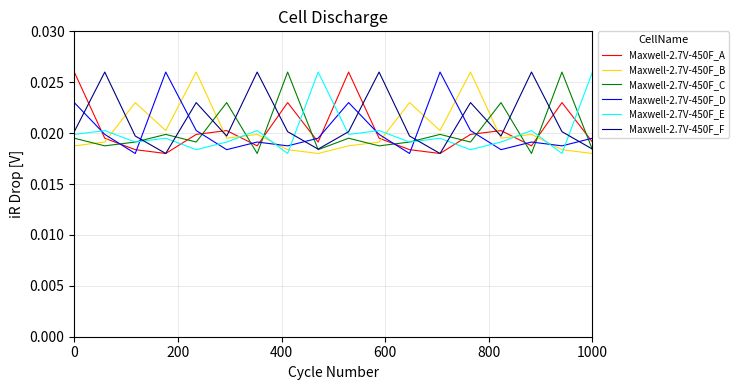

How many intersections are there between Maxwell-2.7V-450F_A and Maxwell-2.7V-450F_C?

12